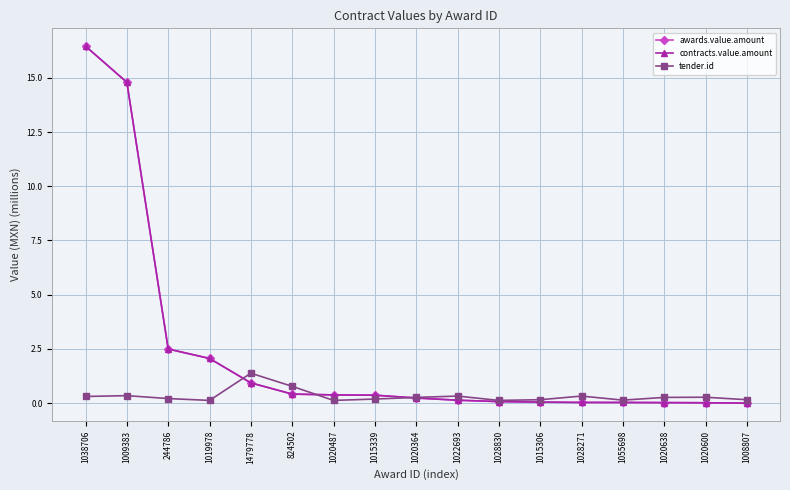

Which series changed the most between 1020364 and 1028830?

awards.value.amount